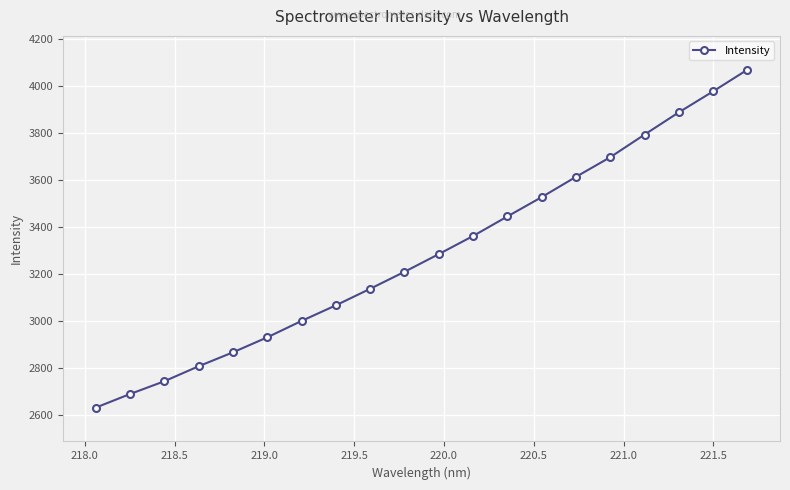

What is the minimum value shown in the chart?

2631.4